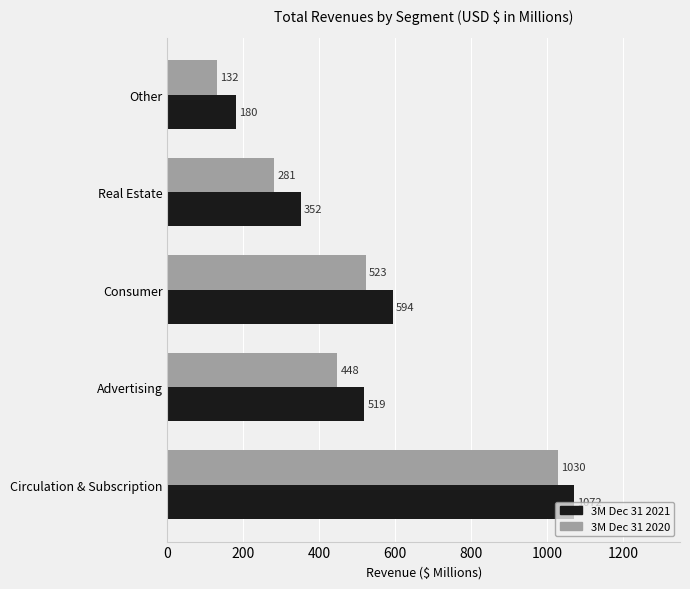

What is the sum of the 3M Dec 31 2020 values at Consumer and Circulation & Subscription?

1553